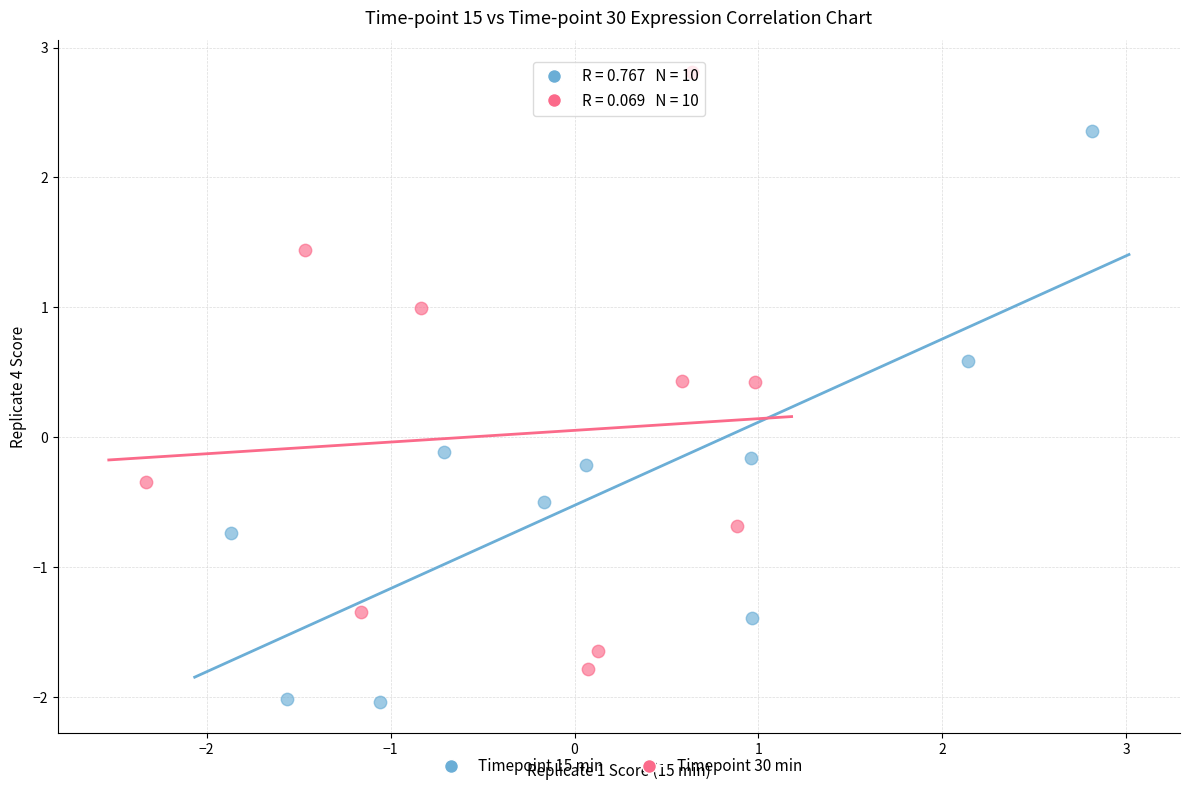

Which series has the largest Y range (max minus min)?

Timepoint 30 min